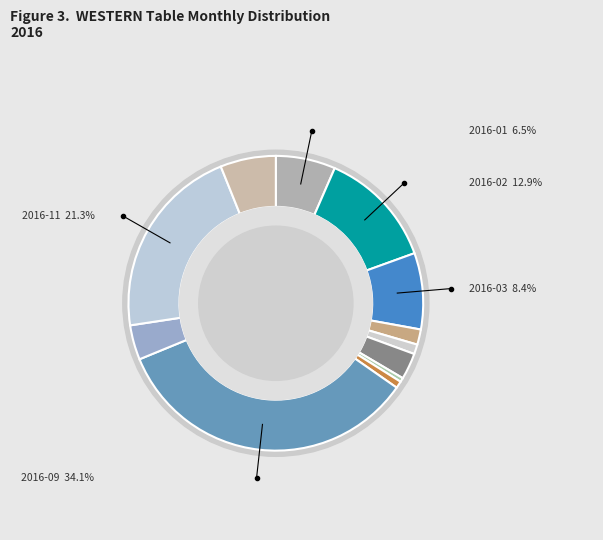

Does any single category account for the majority?

No